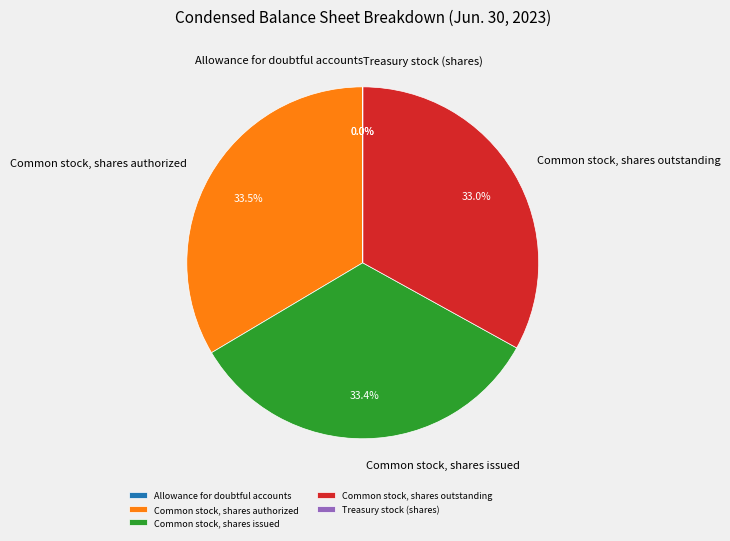

To the nearest percent, what is the average slice percentage?

20%